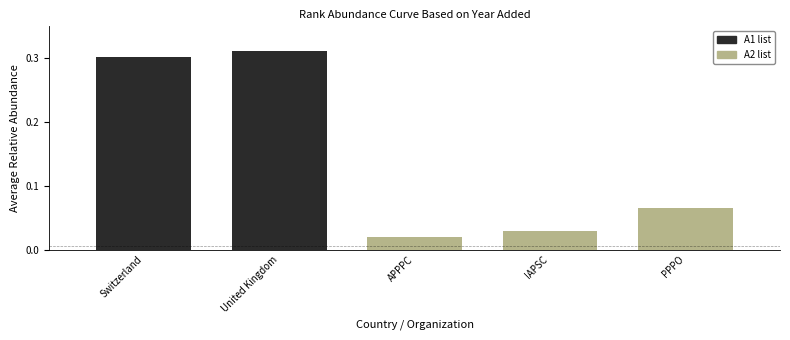

Which label corresponds to the smallest value in the chart?

APPPC